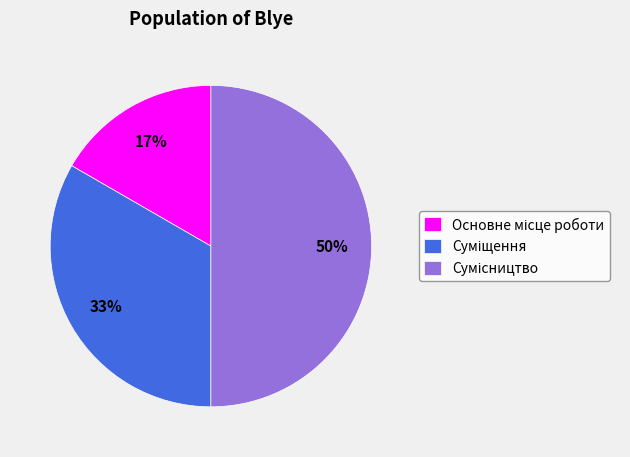

To the nearest percent, what is the average slice percentage?

33%